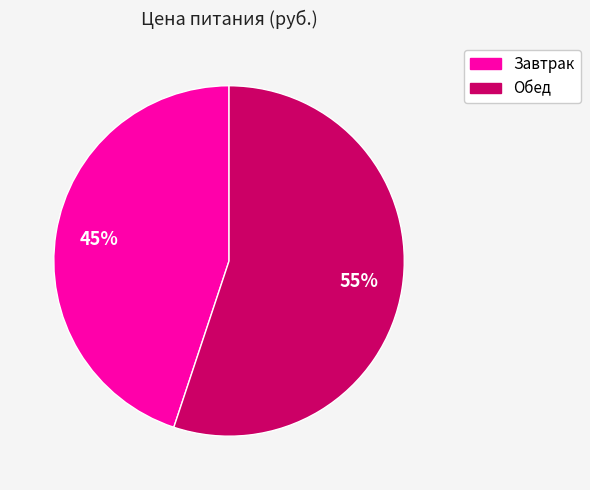

To the nearest percent, what is the average slice percentage?

50%